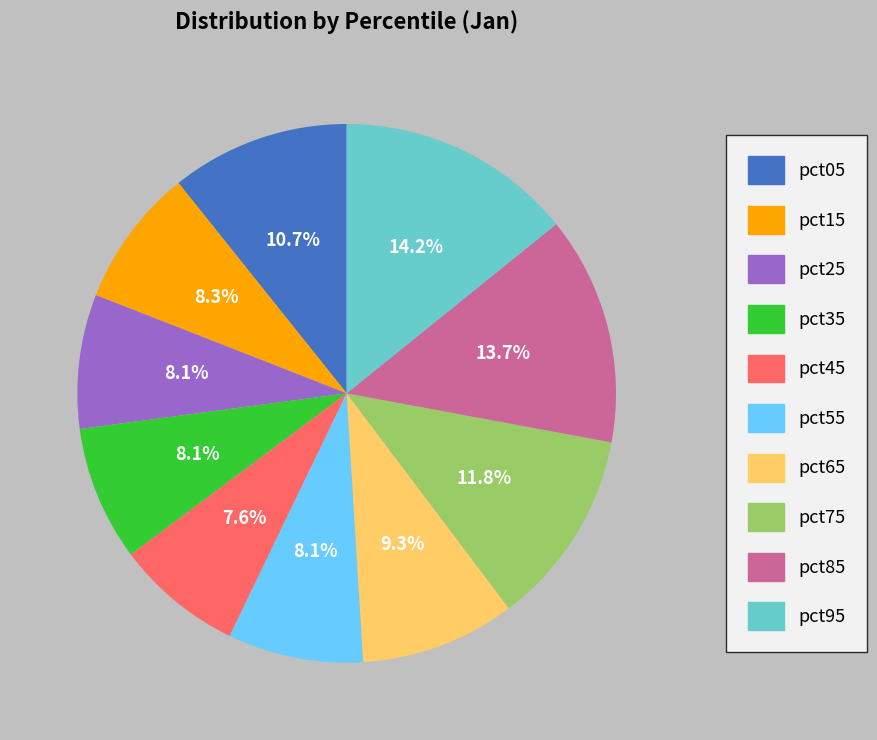

To the nearest percent, what portion does pct65 represent?

9%